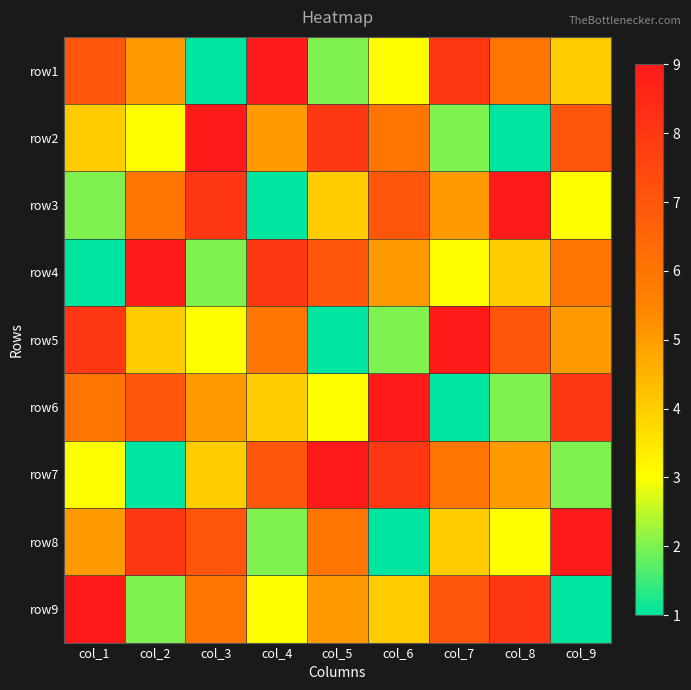

At how many categories does at least one series exceed 8?

9